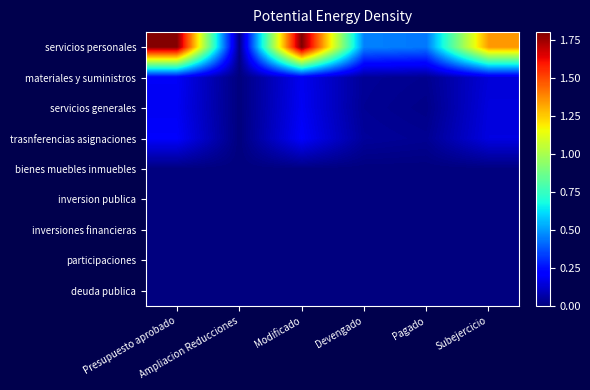

What is the total value across all series at Subejercicio?

1.8